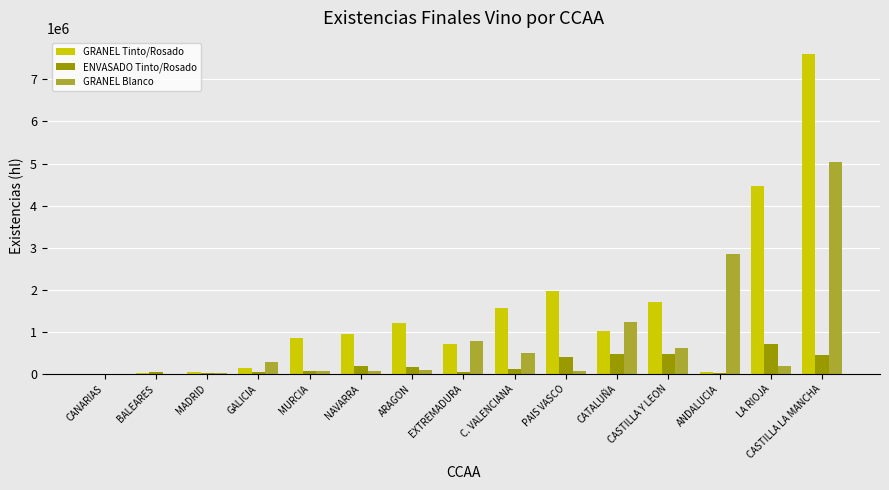

At which category does the chart reach its peak across all series?

CASTILLA LA MANCHA